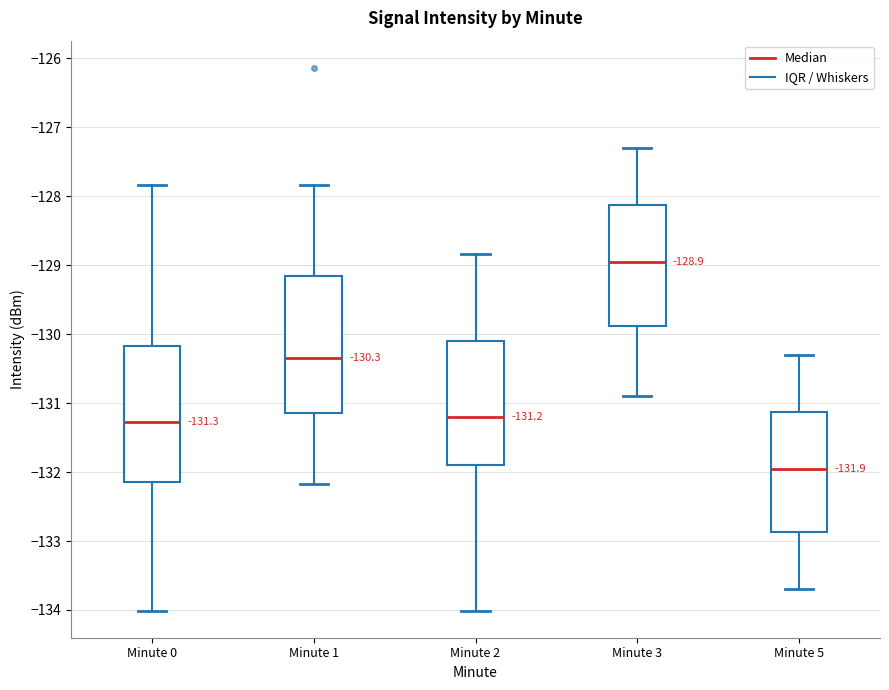

Which box's median line is the highest?

Minute 3